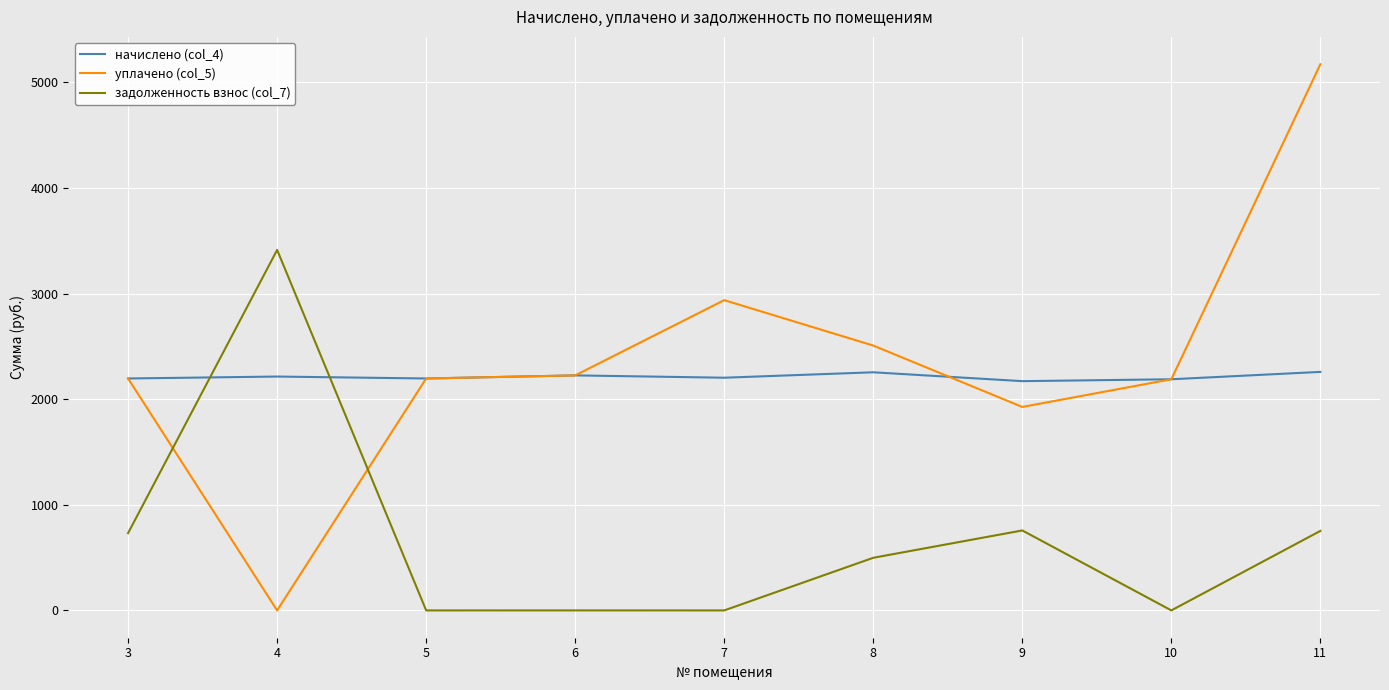

True or false: уплачено (col_5) and задолженность взнос (col_7) cross at least once.

True